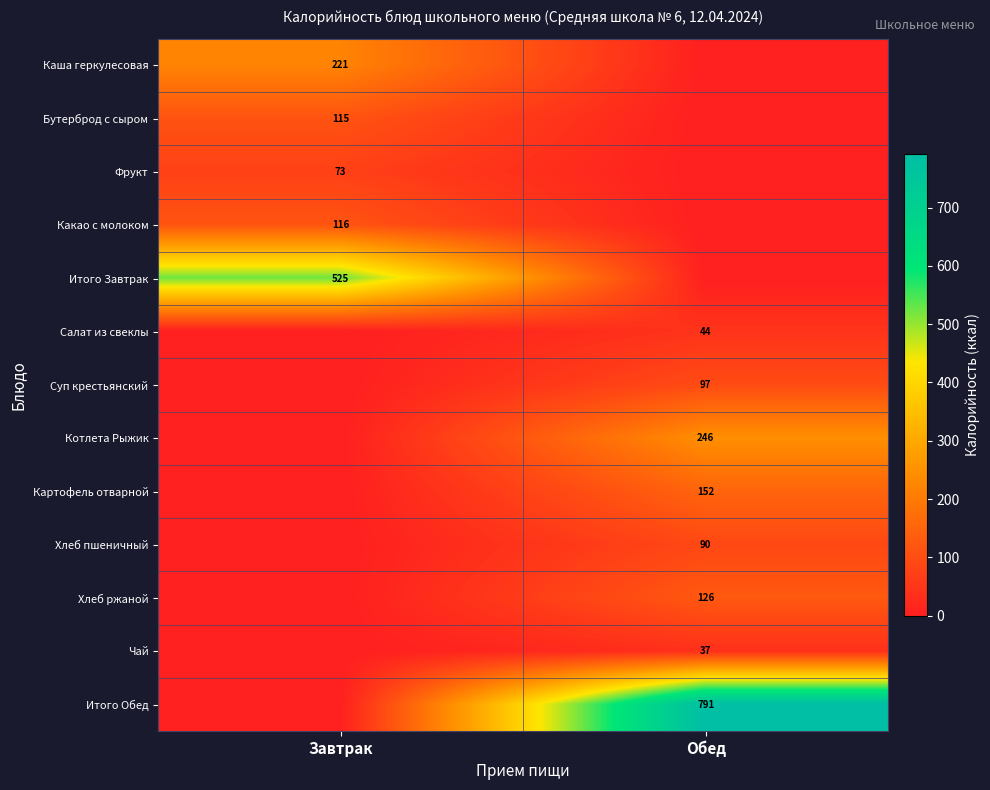

At which category is the sum across all series the highest?

Обед